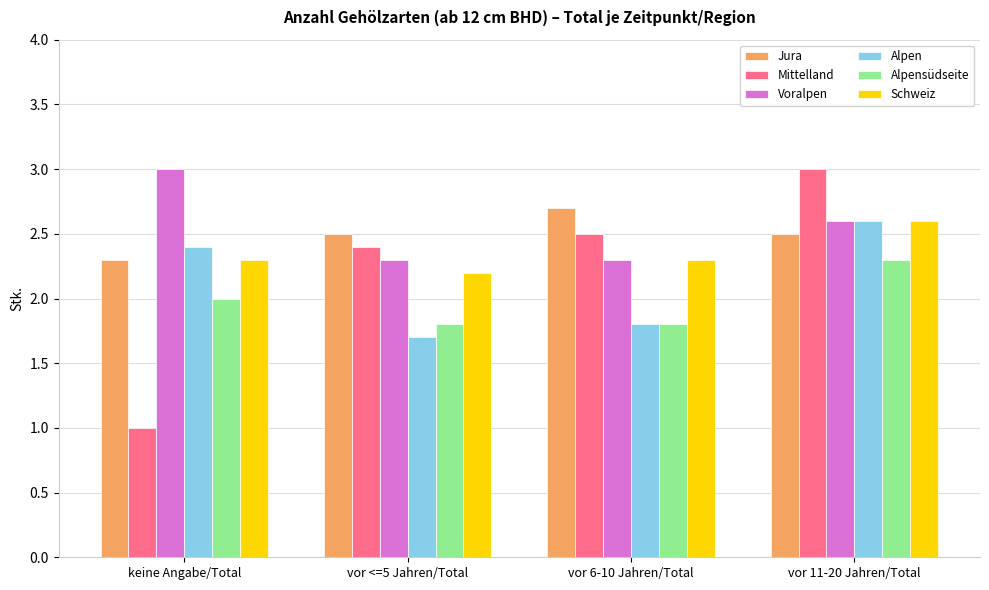

The value of Alpensüdseite at vor 11-20 Jahren/Total is 2.3. True or false?

True